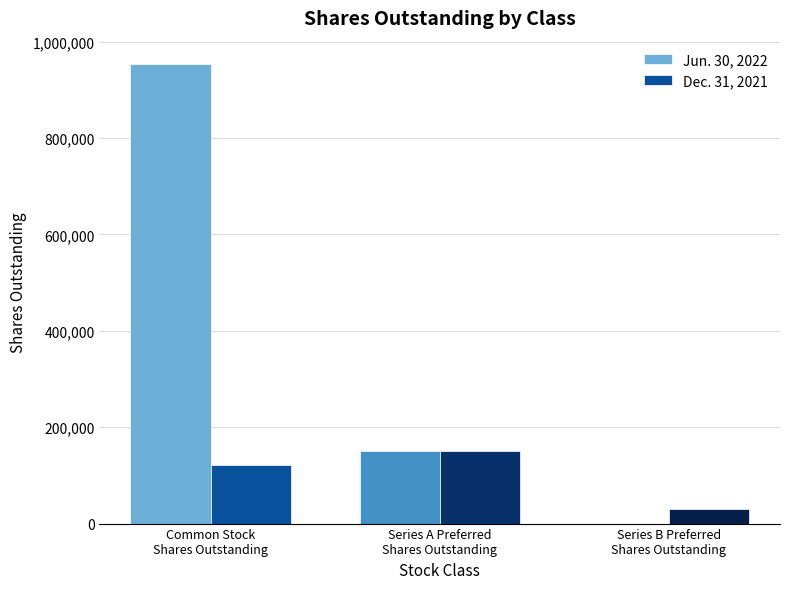

Reading left to right, what are all the values shown in this chart?

Jun. 30, 2022: 954561	149892	0
Dec. 31, 2021: 122044	150000	29750